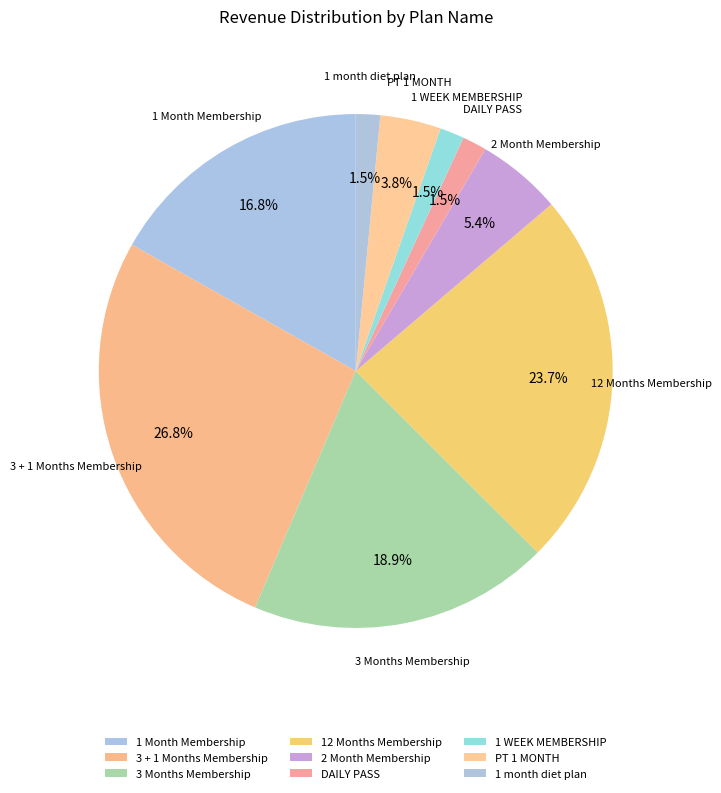

To the nearest percent, what portion does 12 Months Membership represent?

24%